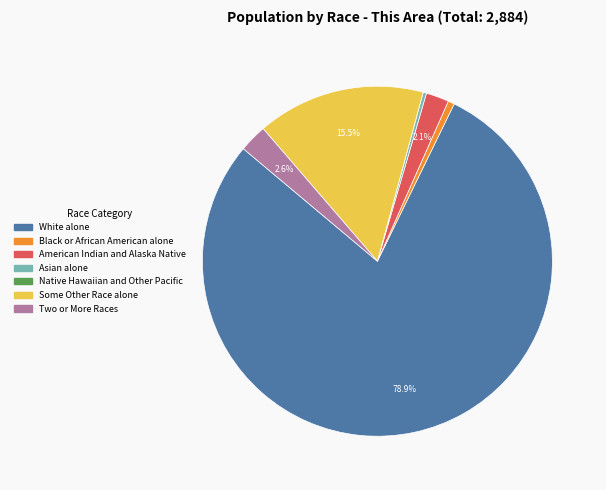

What is the largest slice in the pie chart?

White alone